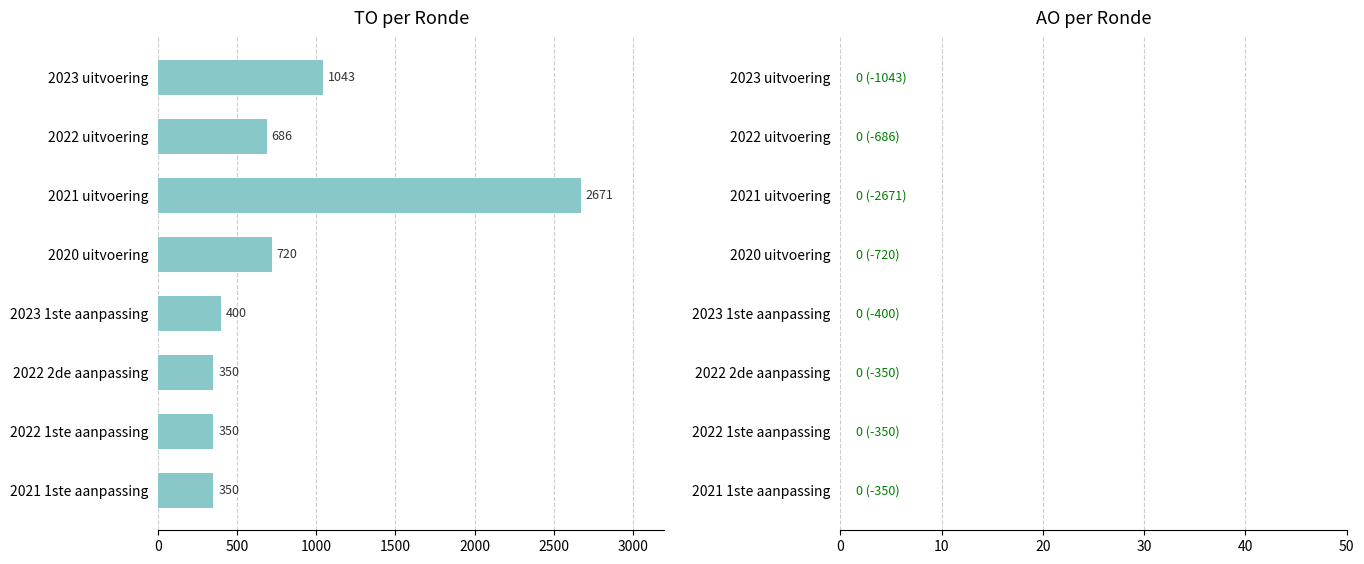

True or false: the data shows 496 at 2022 2de aanpassing.

False